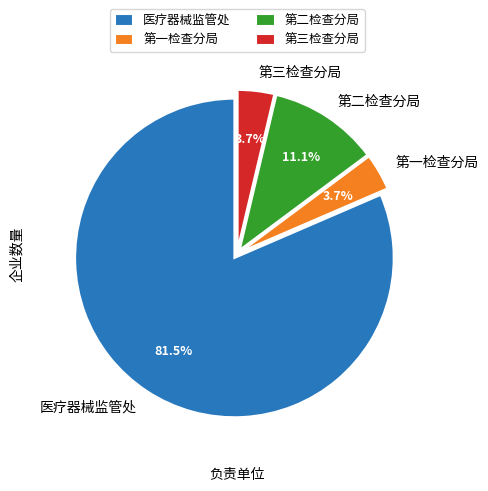

Which has a higher value, 第三检查分局 or 医疗器械监管处?

医疗器械监管处